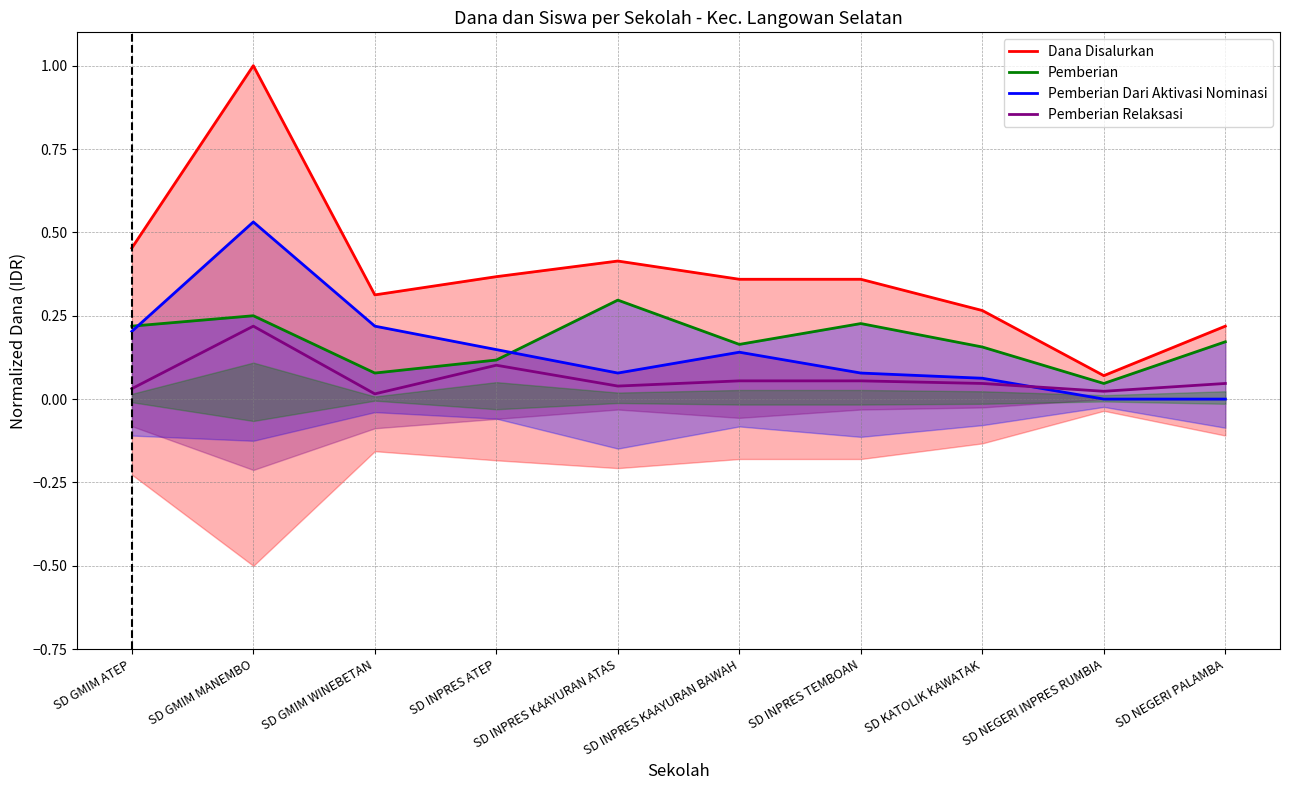

Does the chart display data point markers on the line(s)?

No